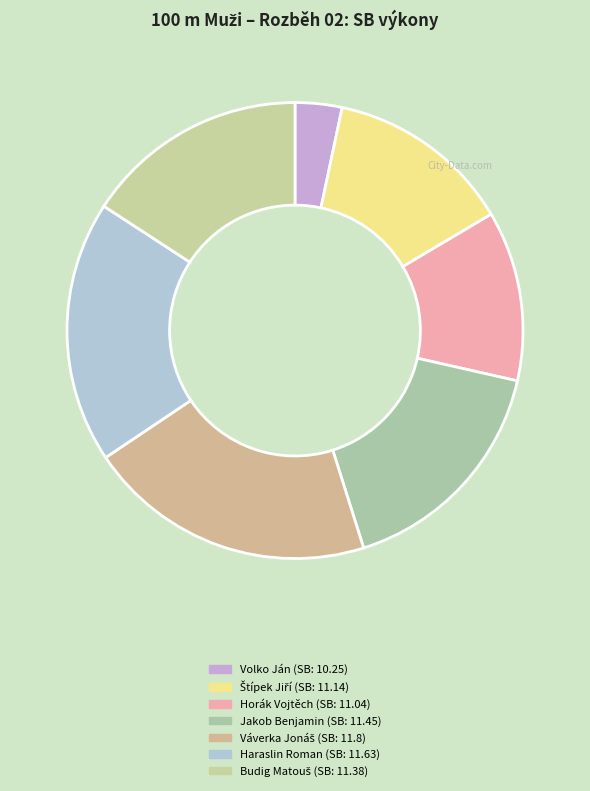

To the nearest percent, what is the average slice percentage?

14%